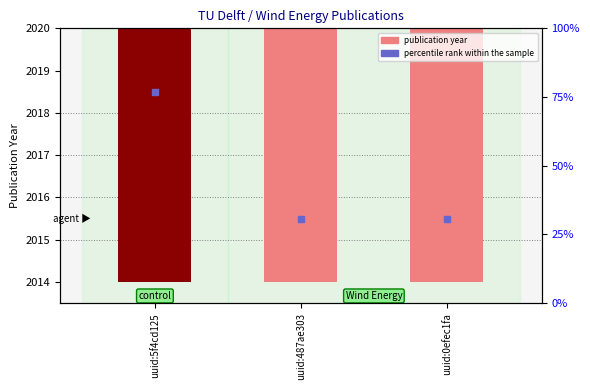

At how many categories does at least one series exceed 2016?

1